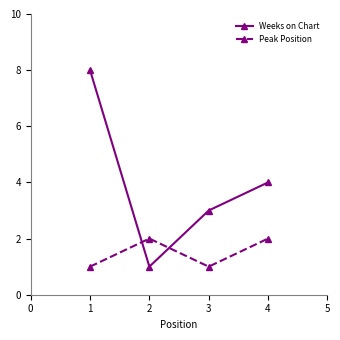

At which label does Weeks on Chart reach its peak?

1